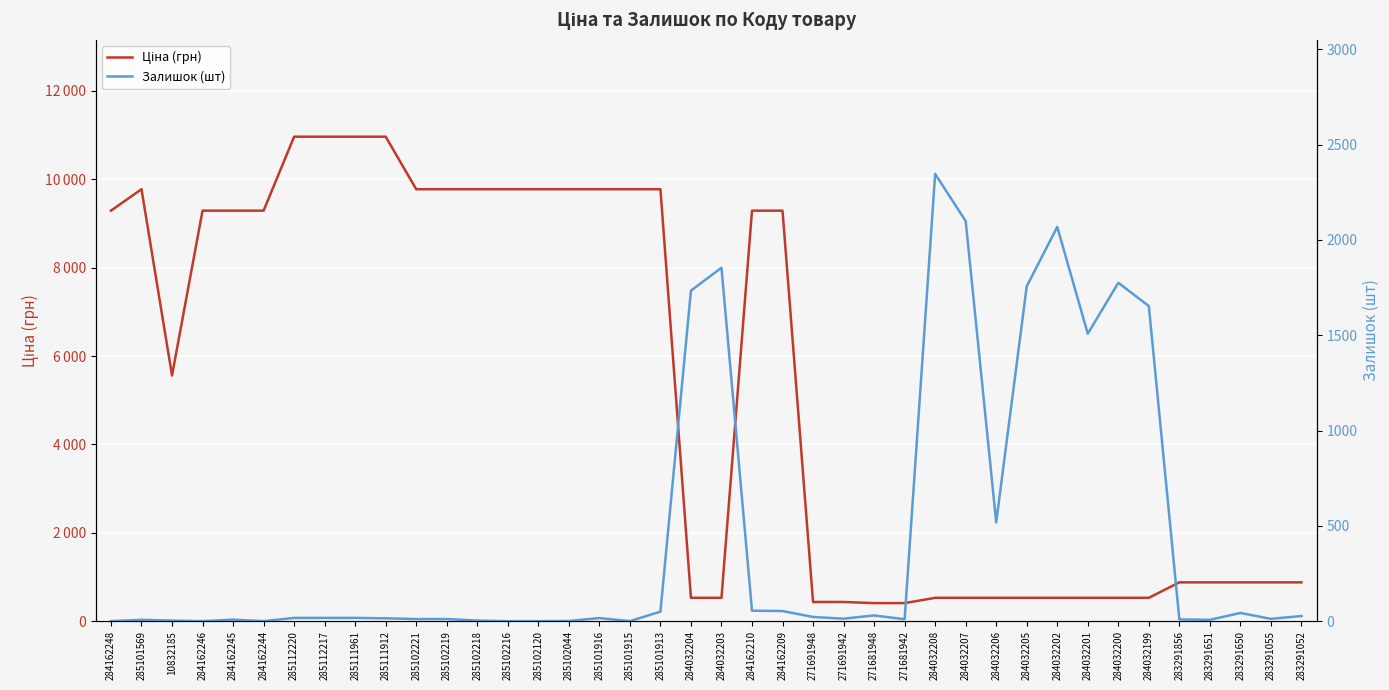

What is the maximum value shown in the chart?

10964.4